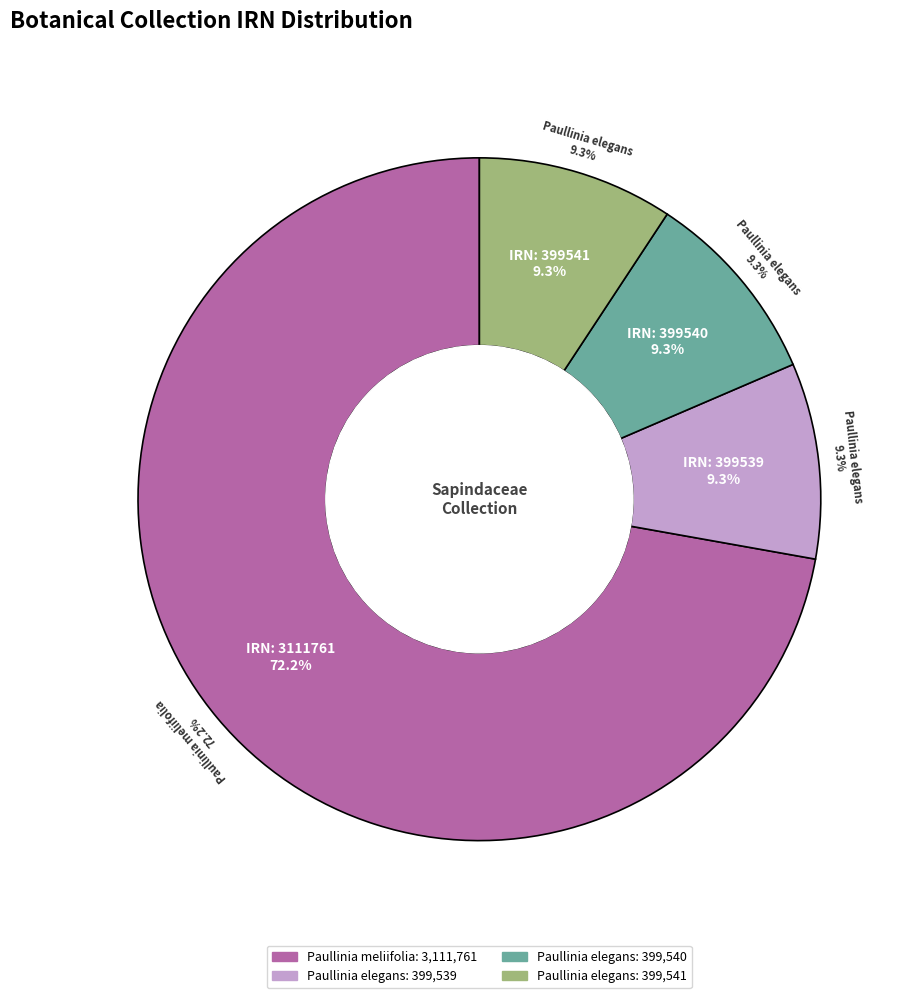

Does Paullinia meliifolia
(IRN: 3111761) represent more than half of the total?

Yes